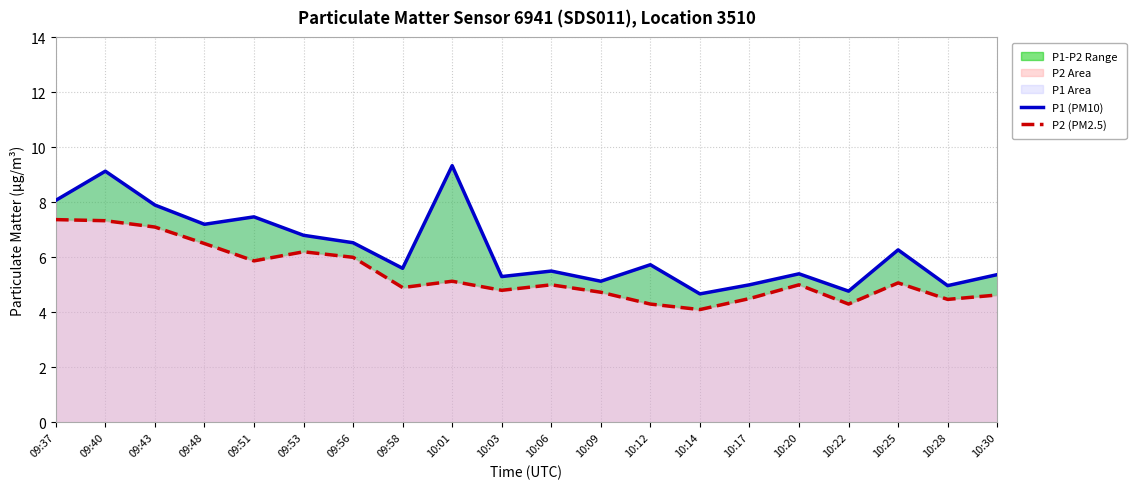

How many distinct data groups are displayed?

2